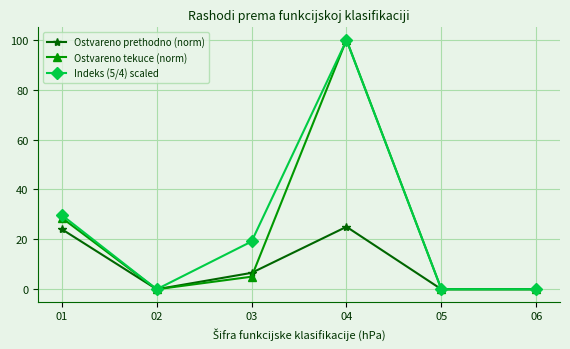

Between 02 and 03, which series saw the biggest shift?

Indeks (5/4) scaled